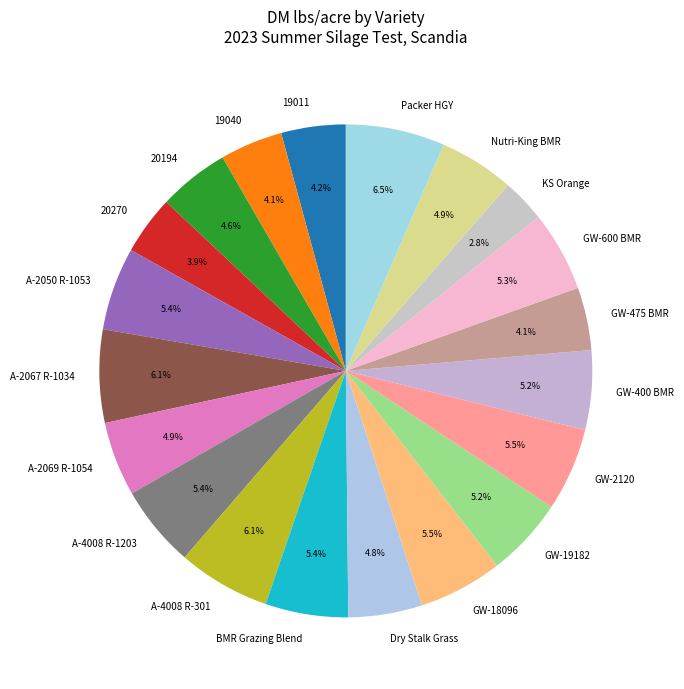

Is there a majority slice in this chart?

No